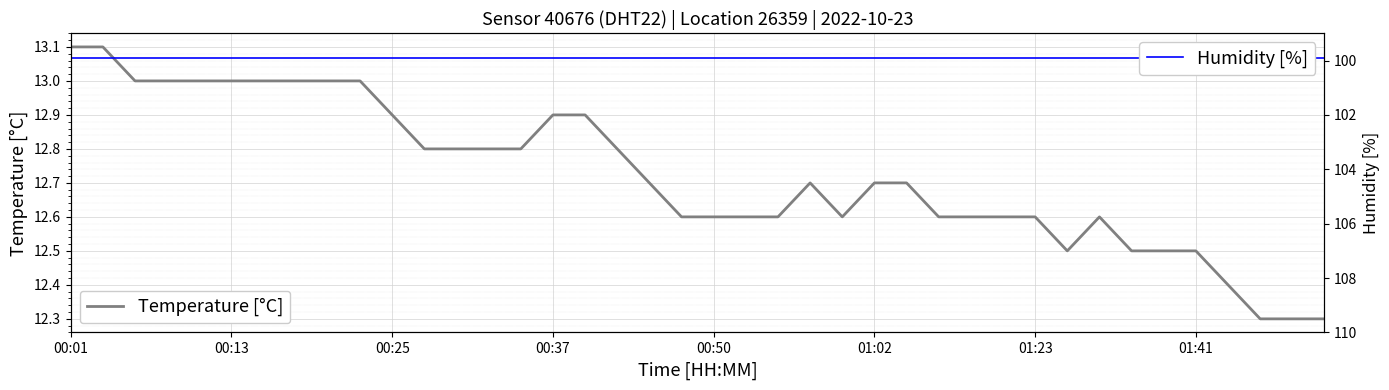

List the series in order of their peak value, lowest first.

Temperature [°C], Humidity [%]